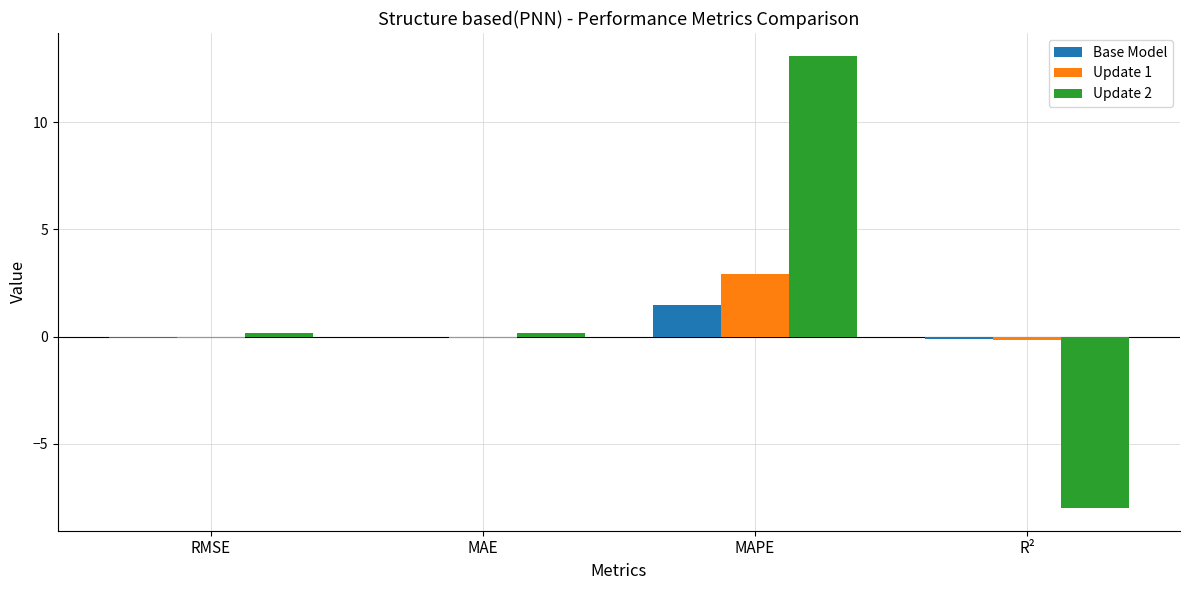

Does the chart contain stacked bars?

No